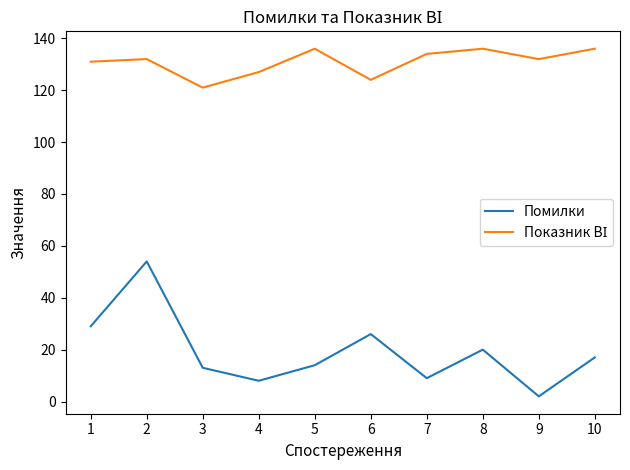

Which series has the widest spread of values?

Помилки